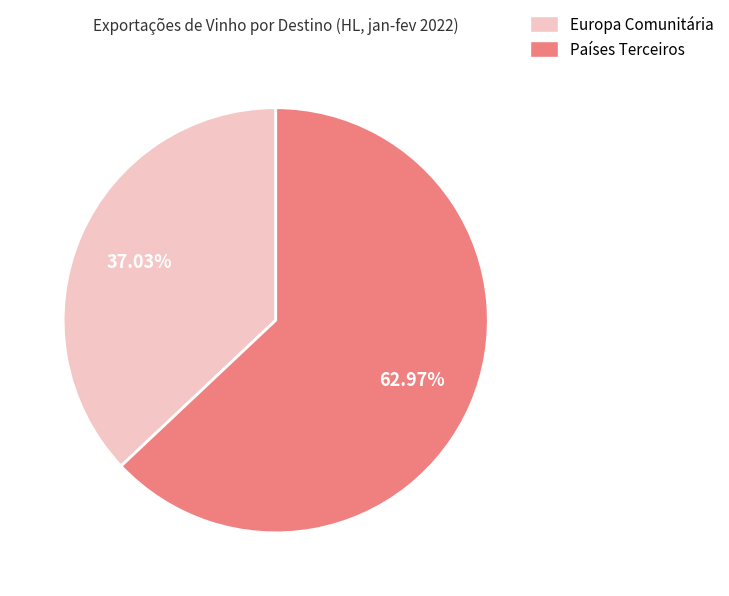

Between Europa Comunitária and Países Terceiros, which is larger?

Países Terceiros